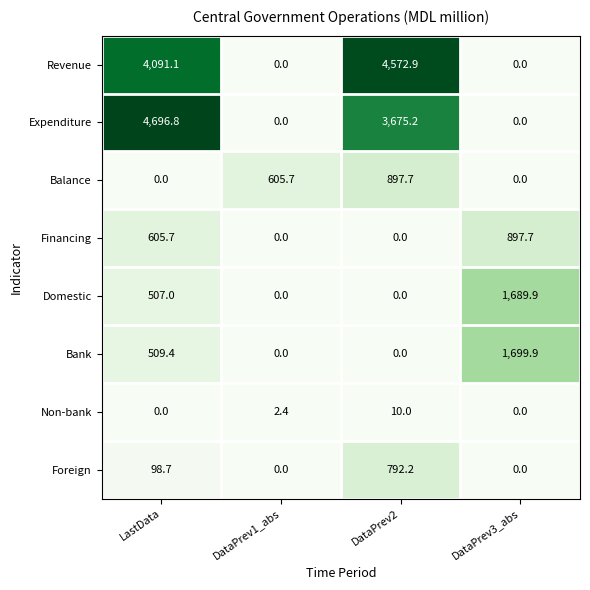

What is the spread (max minus min) of values at DataPrev2?

4572.9